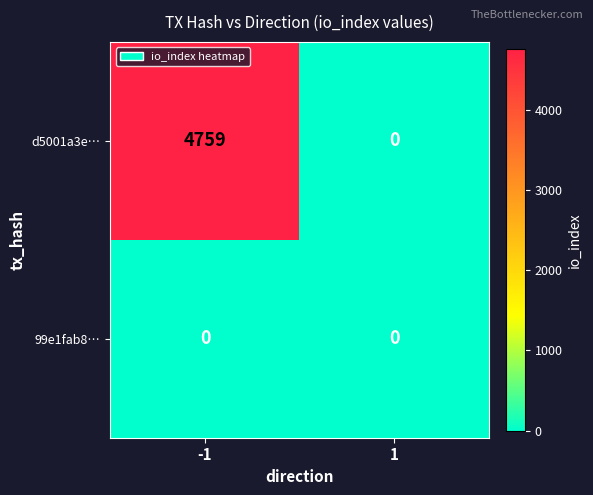

Reading right to left, extract all data points from this chart.

d5001a3e…: 0	4759
99e1fab8…: 0	0